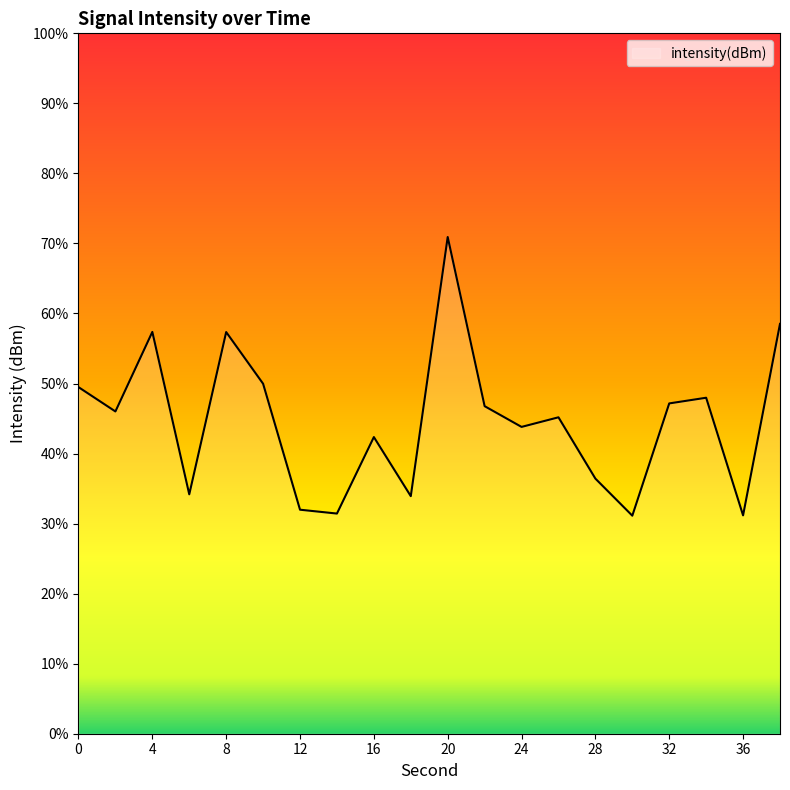

The chart shows a value of -178.7 at 2. True or false?

False